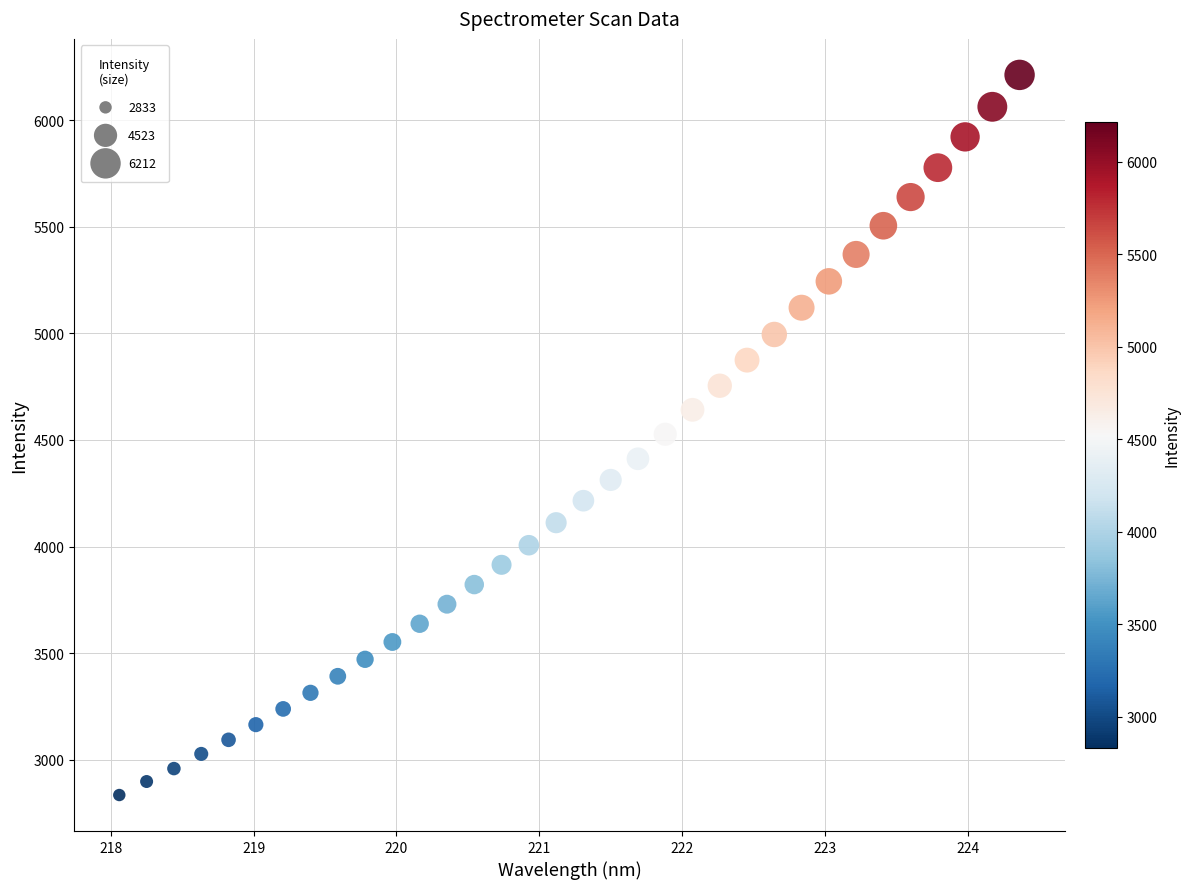

What is the range of X values (max minus min)?

6.3